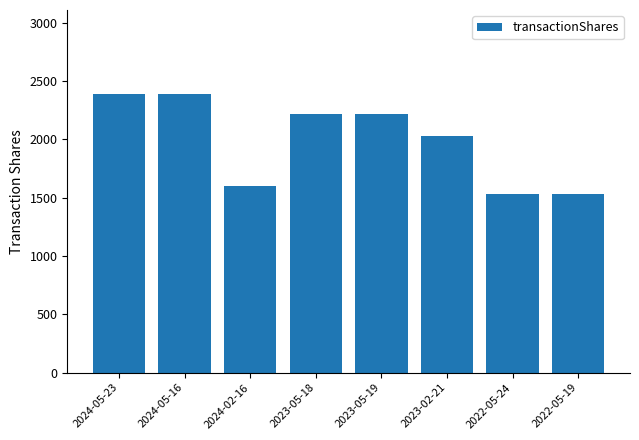

What is the sum of all values?

15921